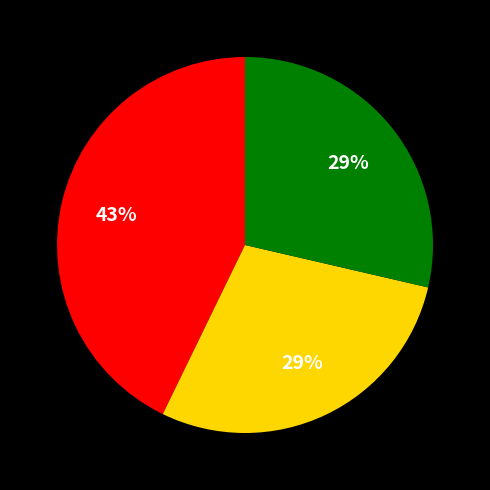

Count the number of slices in the pie.

3